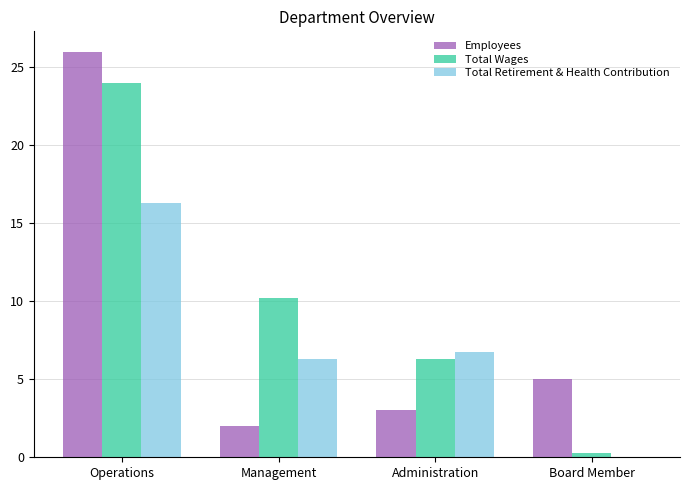

Is the value of Employees at Board Member greater than the value of Total Retirement & Health Contribution at Management?

No